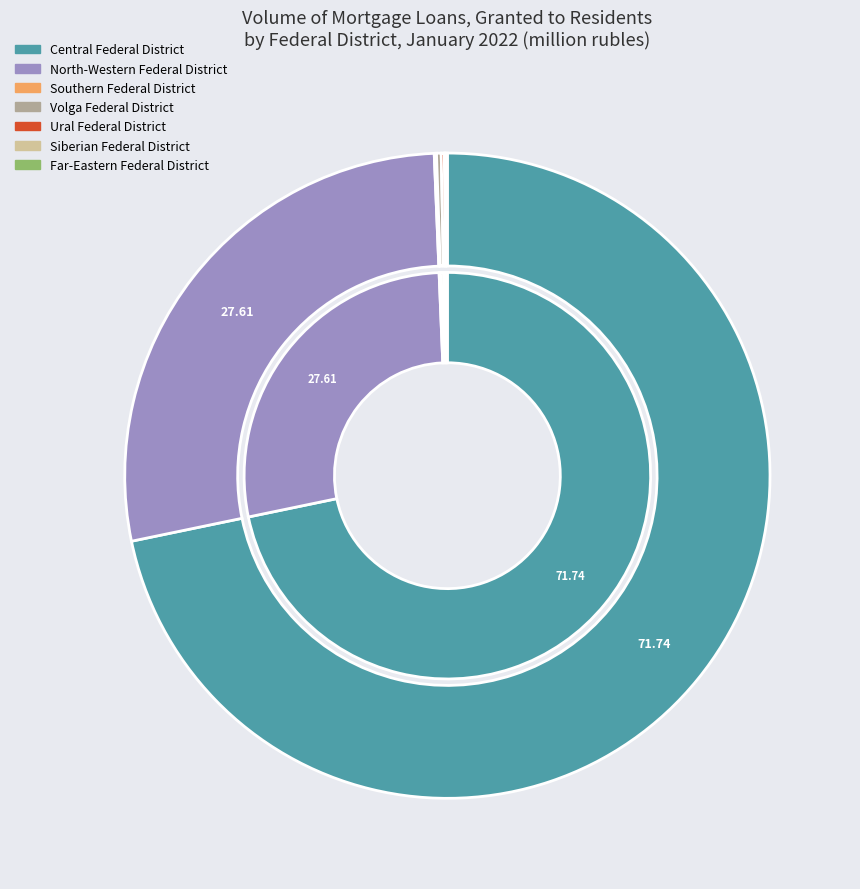

How many slices are in this pie chart?

8